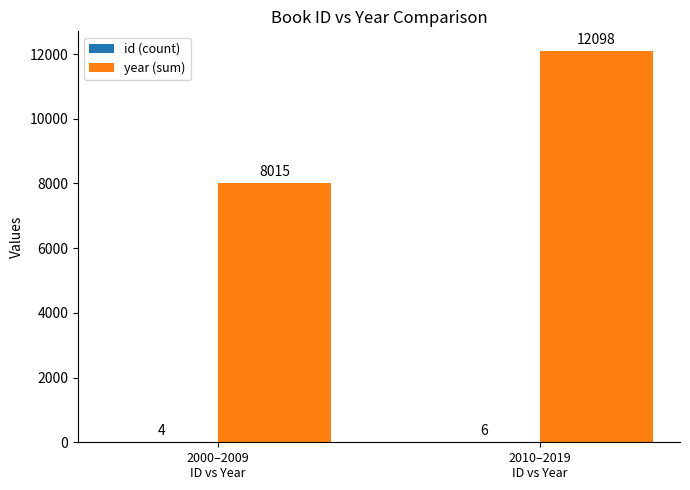

Which series has the largest total across all categories?

year (sum)